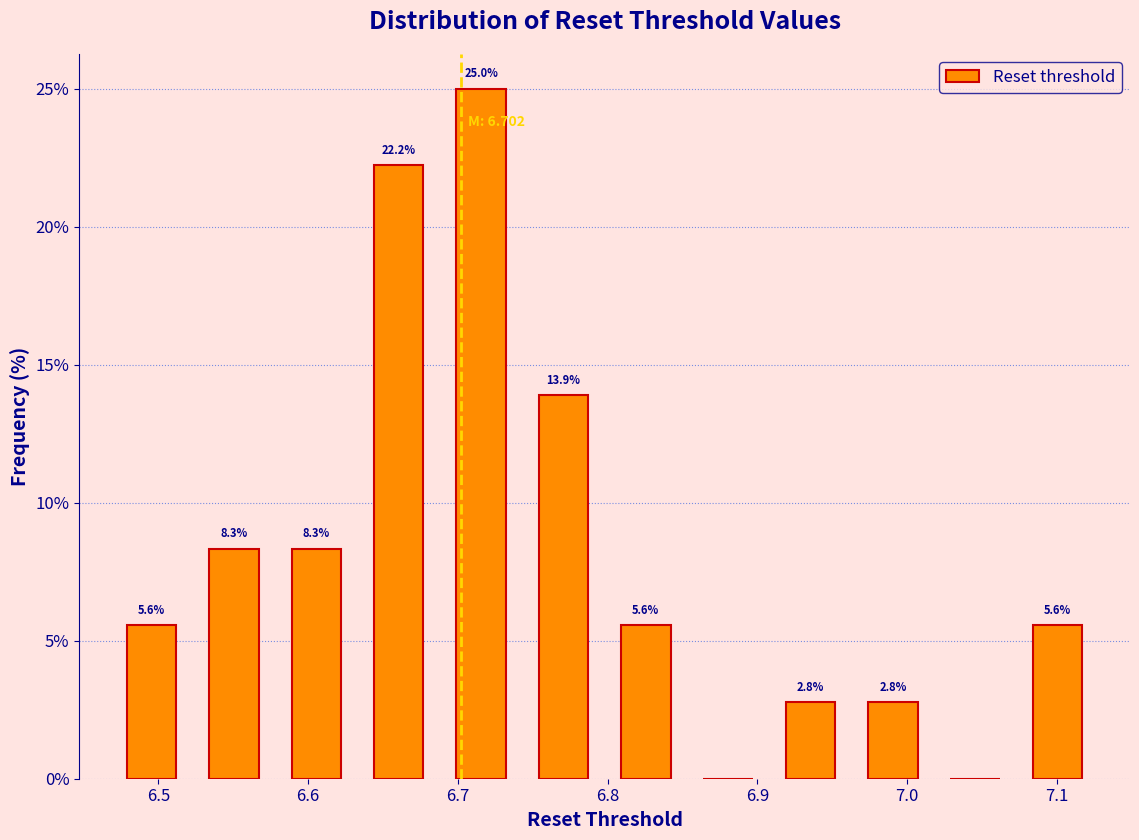

Which range on the x-axis has the tallest bar?

6.688 to 6.743